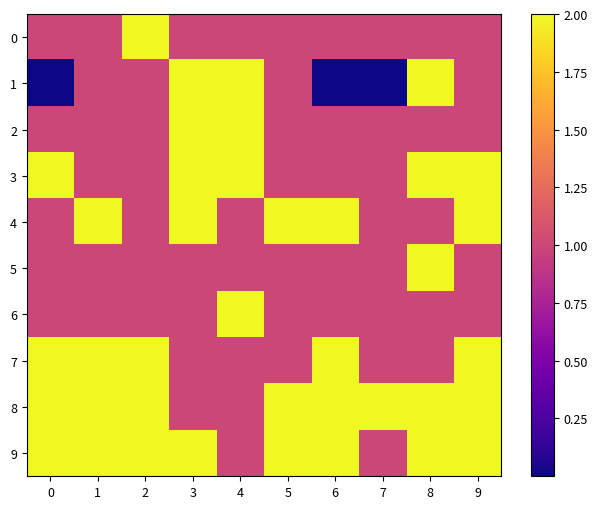

Which label corresponds to the largest value in the chart?

2